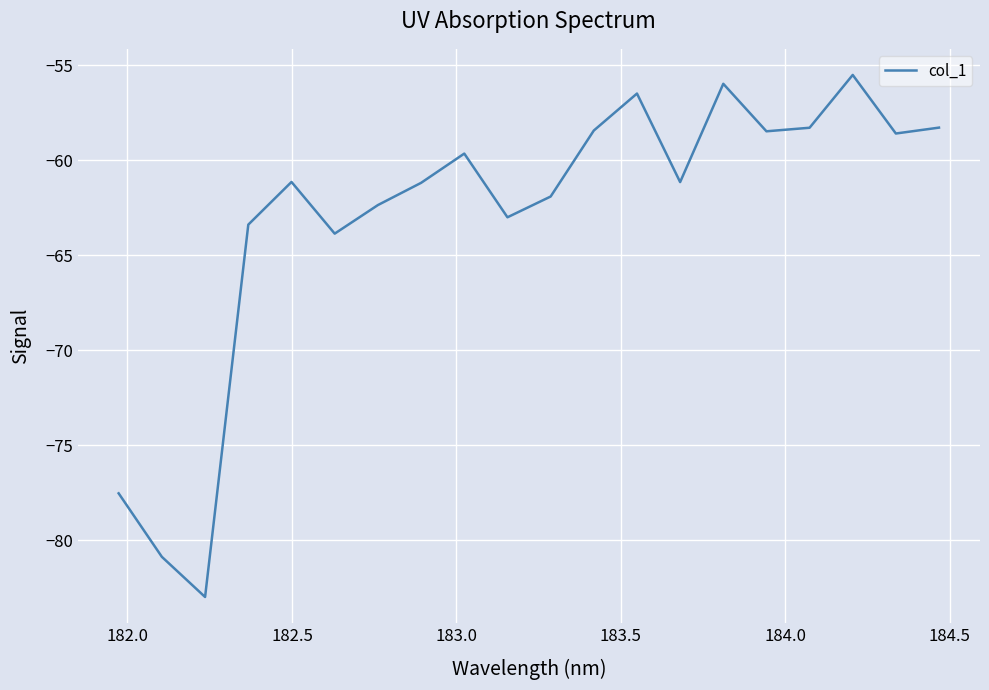

What is the greatest value displayed?

-55.5